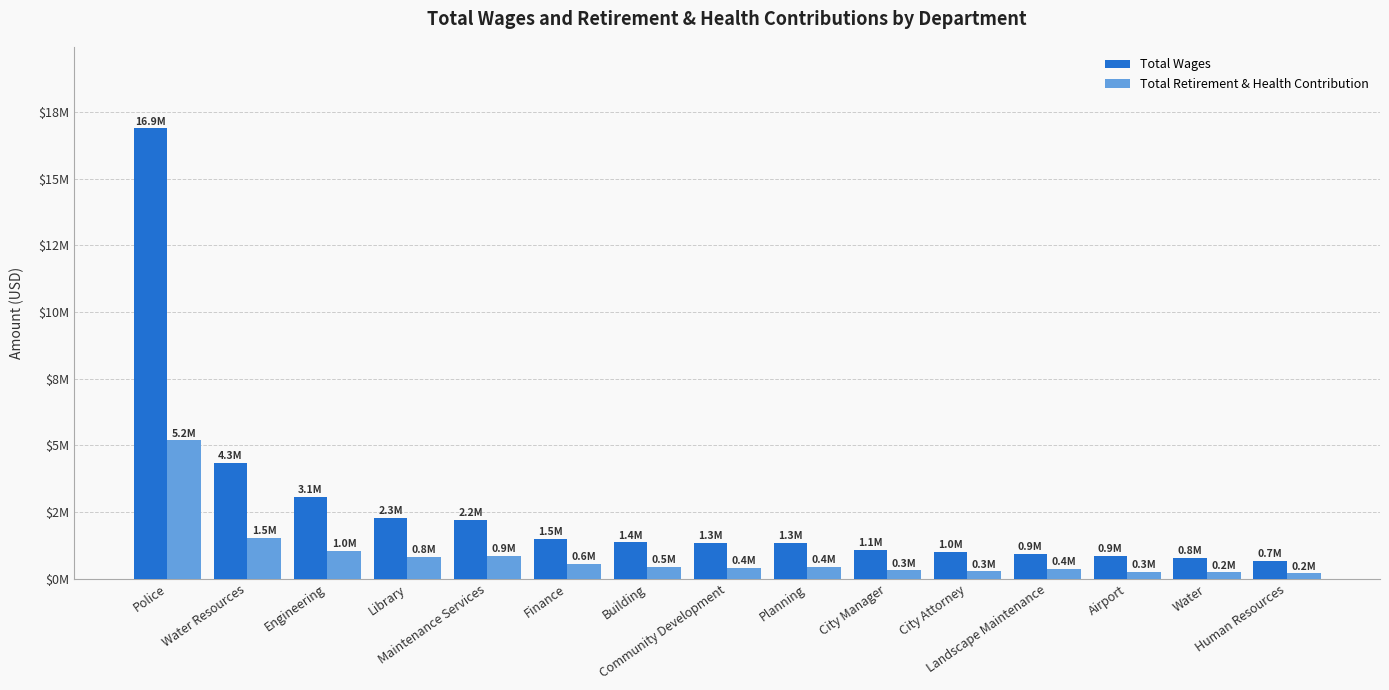

Which series has the largest range (max minus min)?

Total Wages